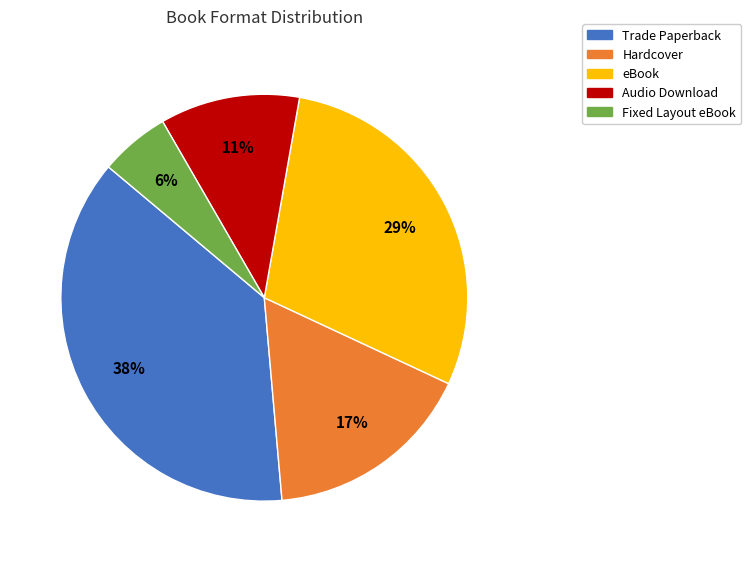

Which has a higher value, Audio Download or Trade Paperback?

Trade Paperback